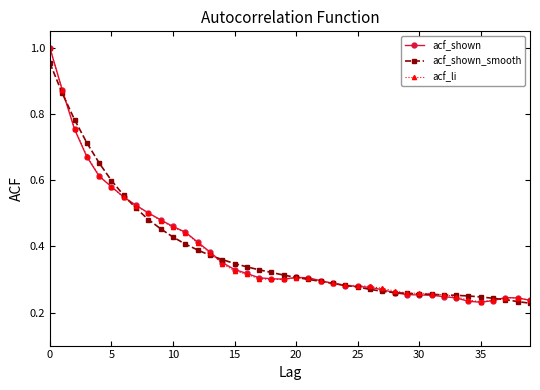

At how many categories does at least one series exceed 0?

40